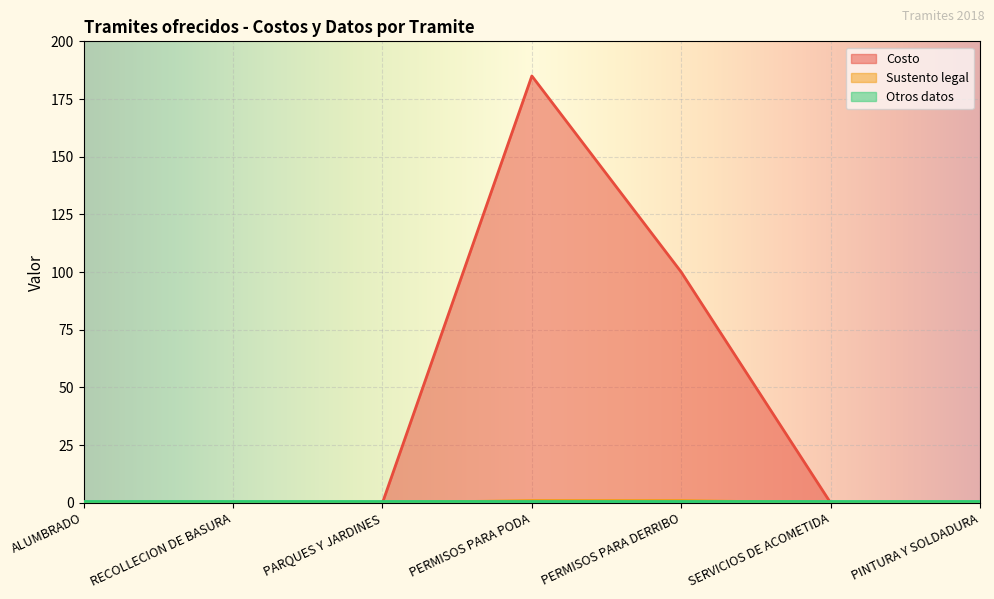

The value of Costo at ALUMBRADO is -85. True or false?

False